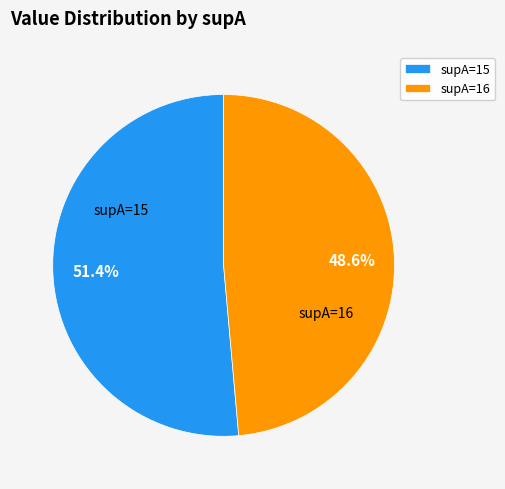

Which category has the smallest portion of the pie?

supA=16